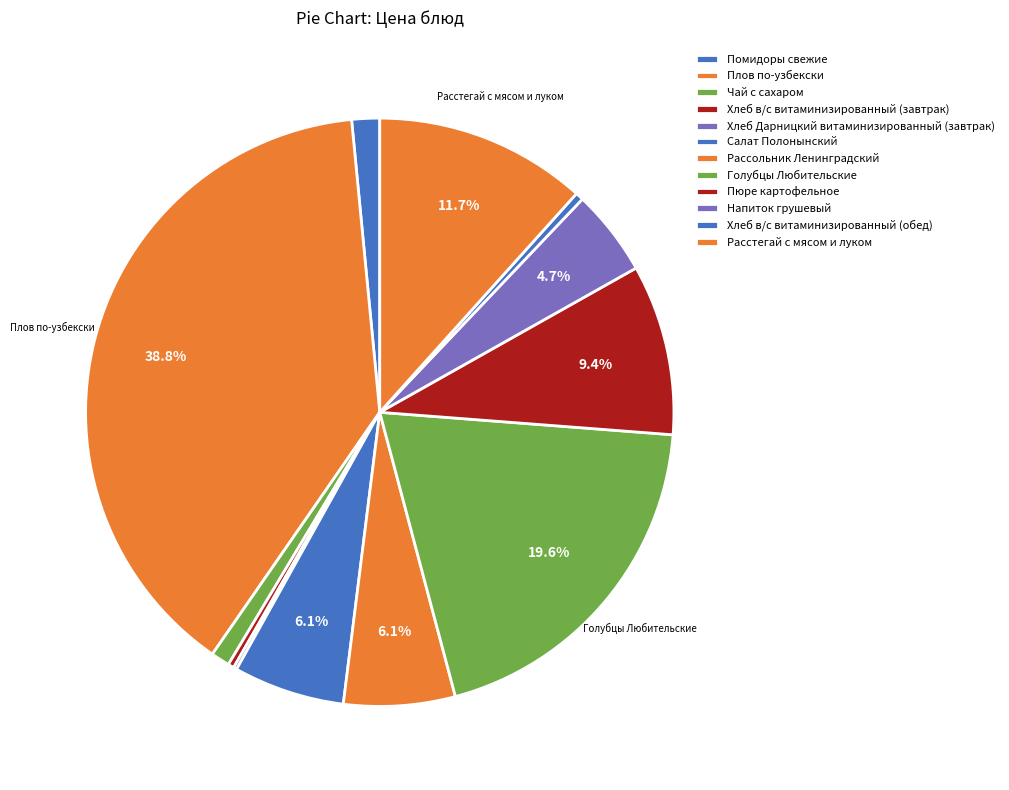

Rank the categories by value from highest to lowest.

Плов по-узбекски, Голубцы Любительские, Расстегай с мясом и луком, Пюре картофельное, Рассольник Ленинградский, Салат Полонынский, Напиток грушевый, Помидоры свежие, Чай с сахаром, Хлеб в/с витаминизированный (обед), Хлеб в/с витаминизированный (завтрак), Хлеб Дарницкий витаминизированный (завтрак)